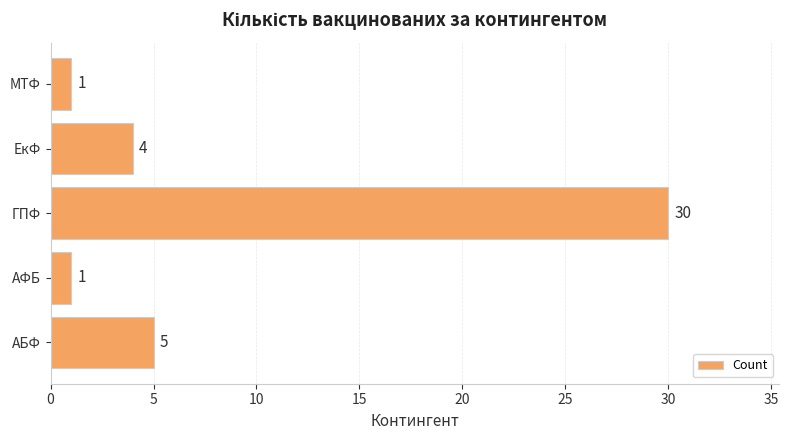

What is the sum of all values?

41